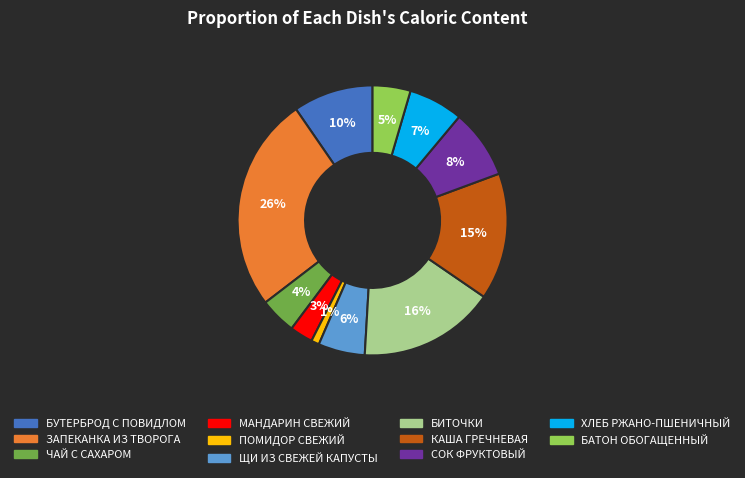

Is there a majority slice in this chart?

No